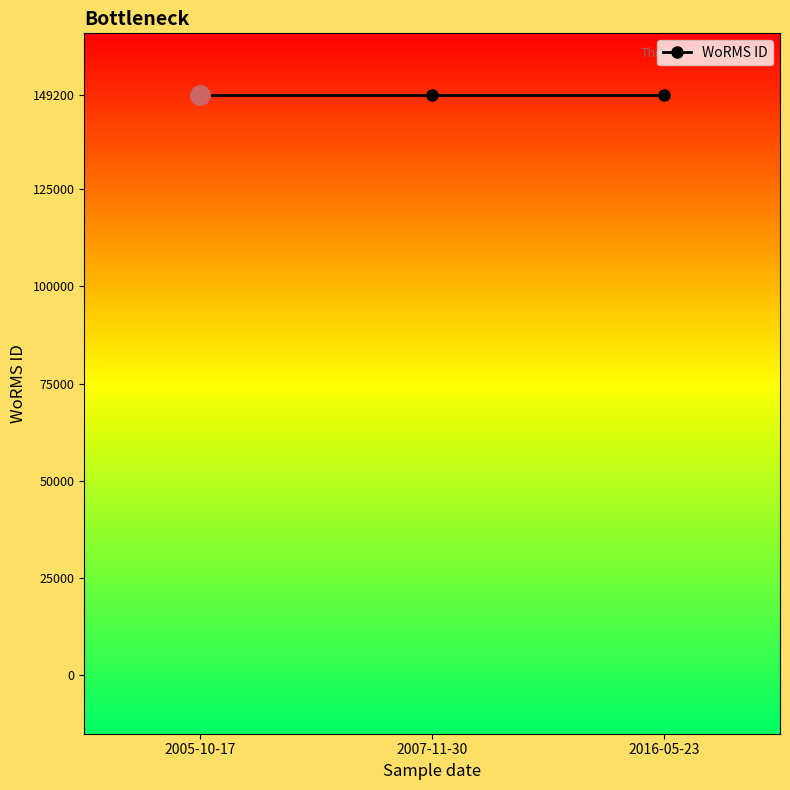

True or false: there are more than 2 points higher than both neighbors.

False